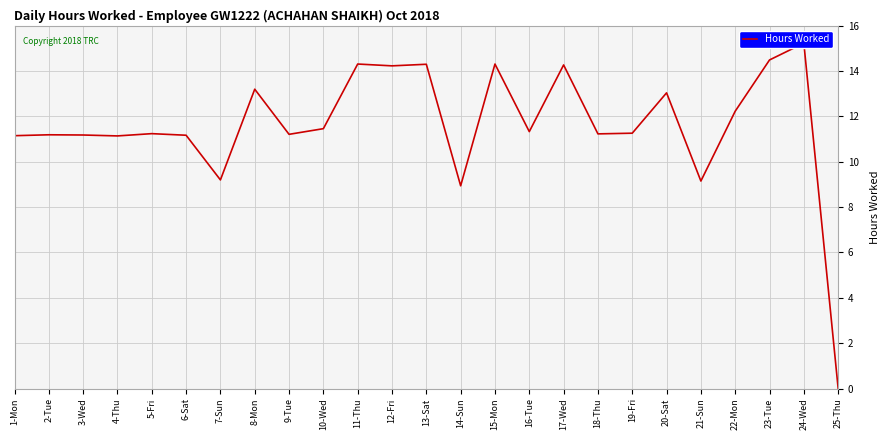

Count the number of data series in this chart.

1